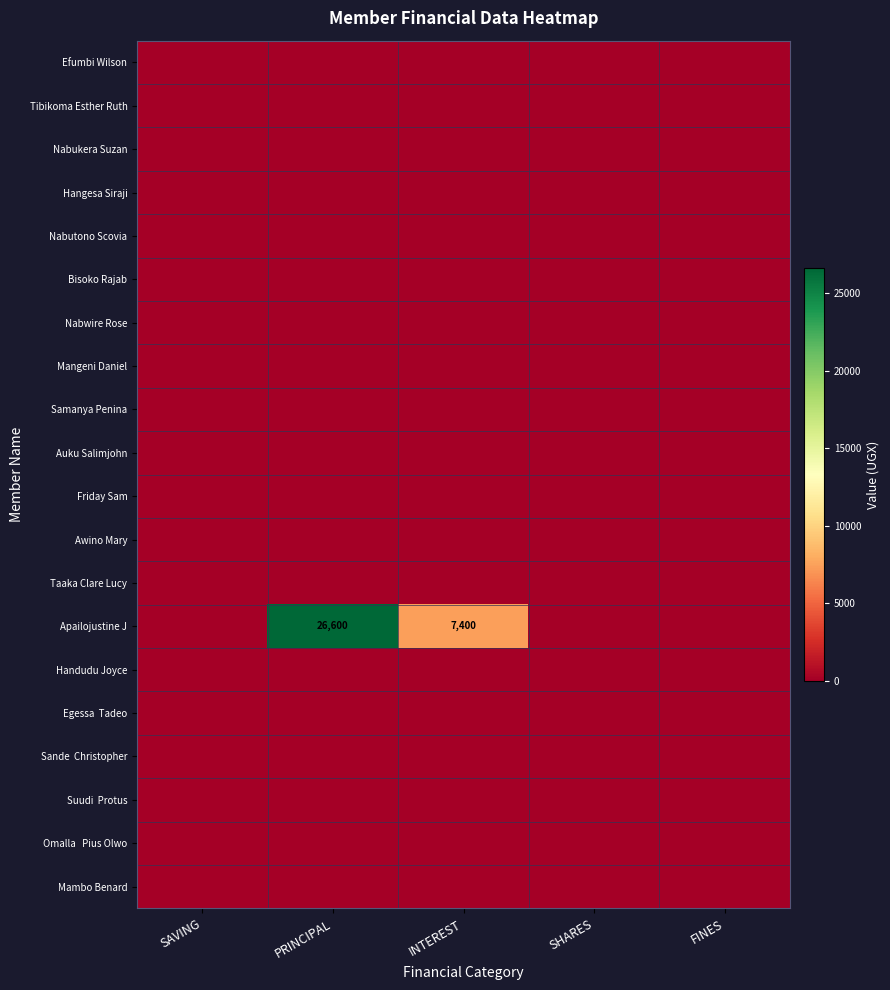

Which category has the lowest value across all series?

SAVING